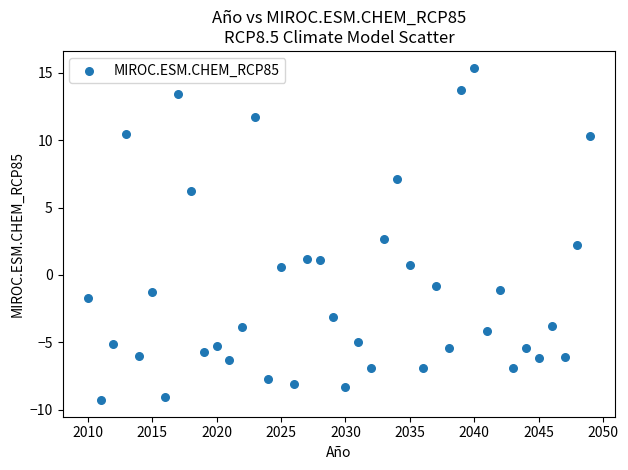

What is the range of X values (max minus min)?

39.0